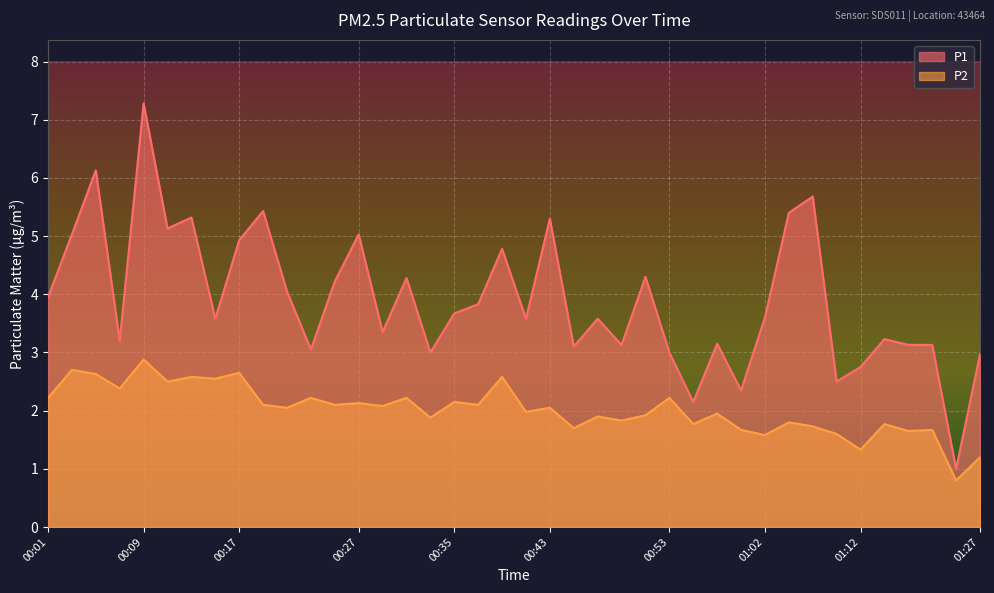

At which category is the sum across all series the highest?

00:09